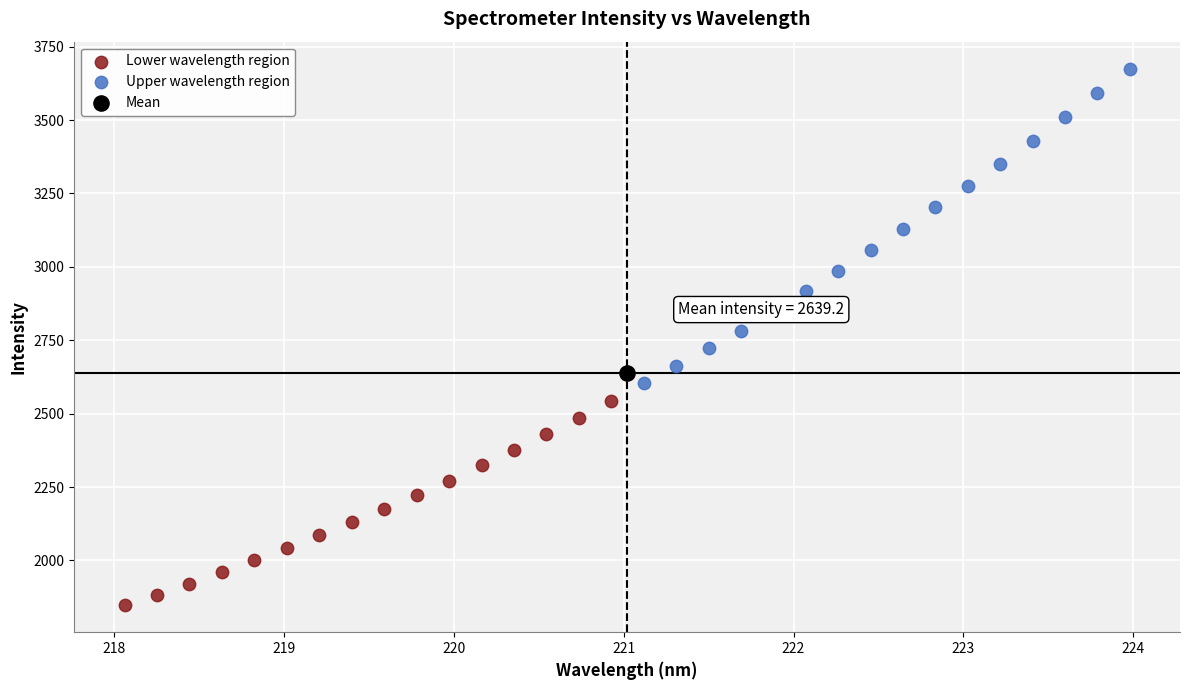

Which series reaches the maximum Y coordinate?

Upper wavelength region